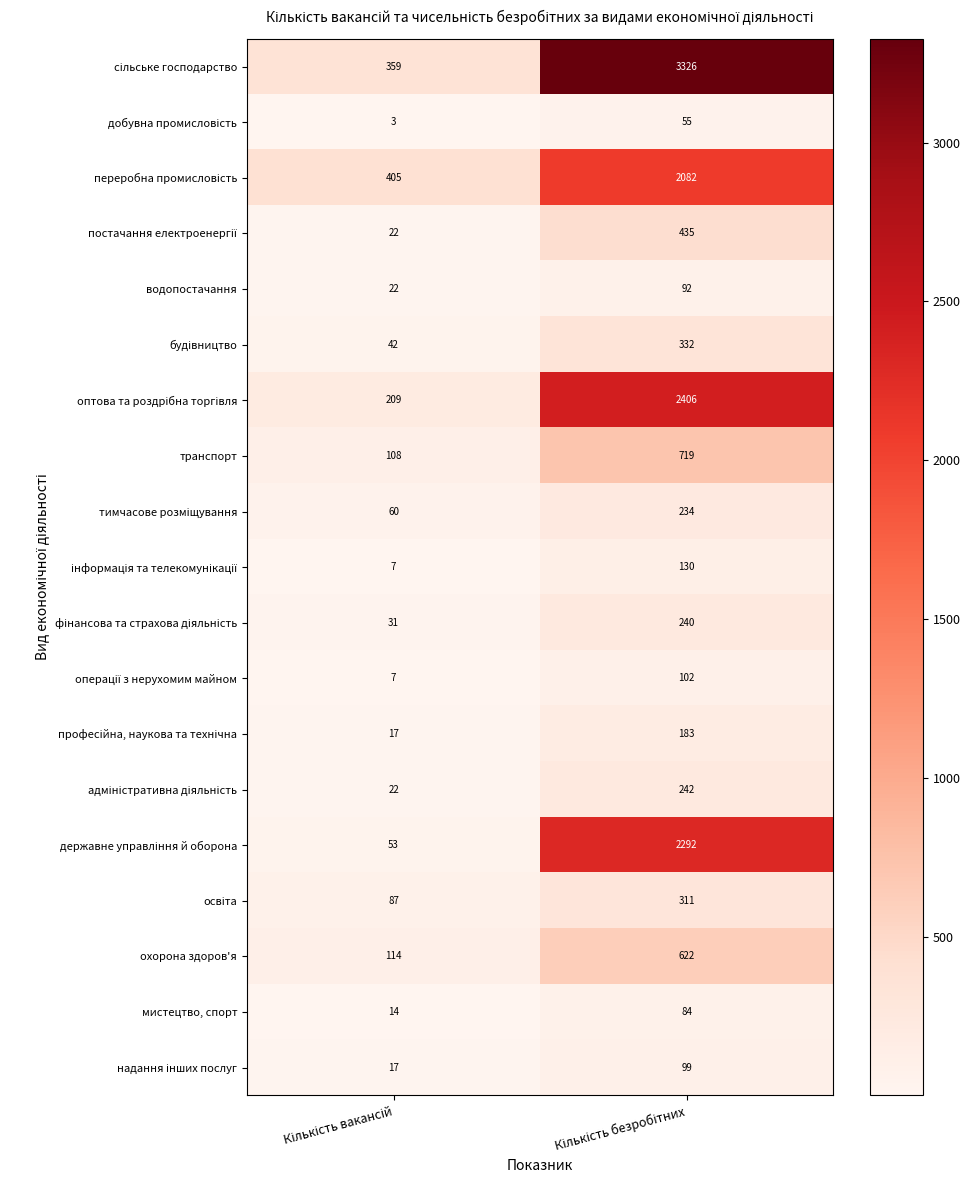

What is the minimum value shown in the chart?

3